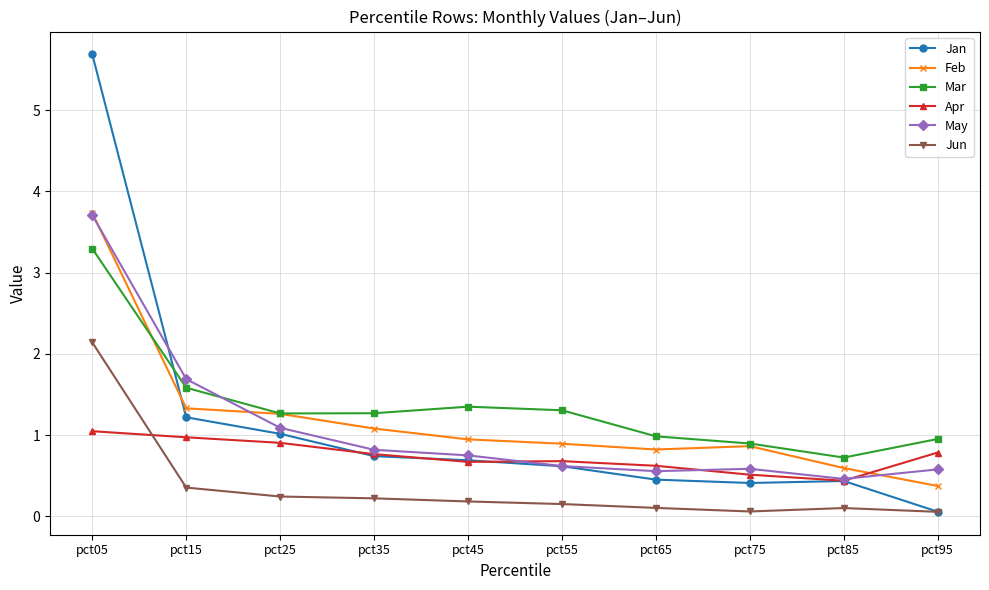

What is the approximate value of Jun at pct75?

0.1